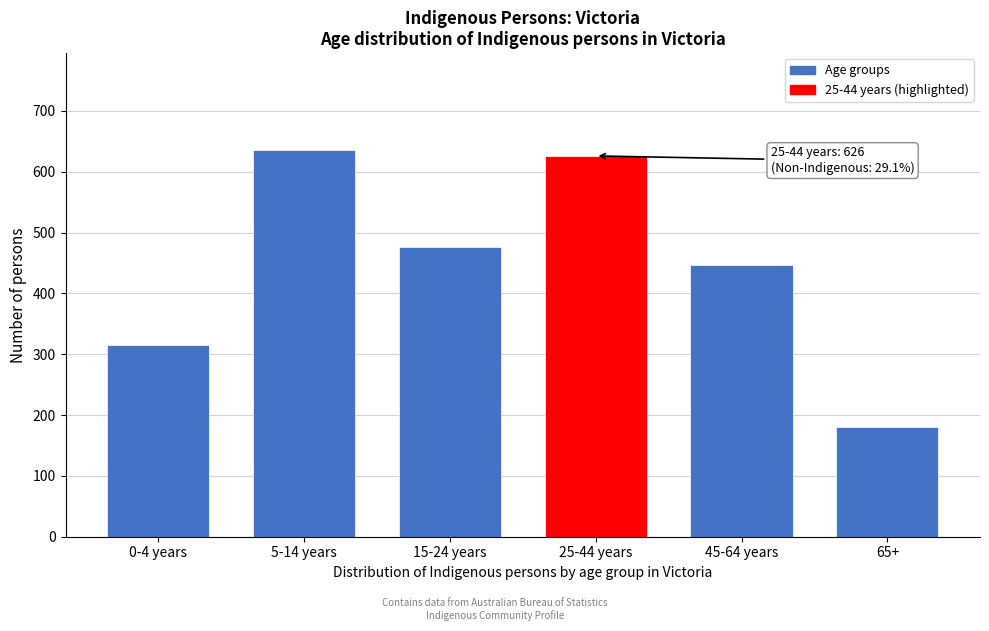

Reading left to right, list all the values displayed in this chart.

0-4 years=315	5-14 years=636	15-24 years=477	25-44 years=626	45-64 years=447	65+=181